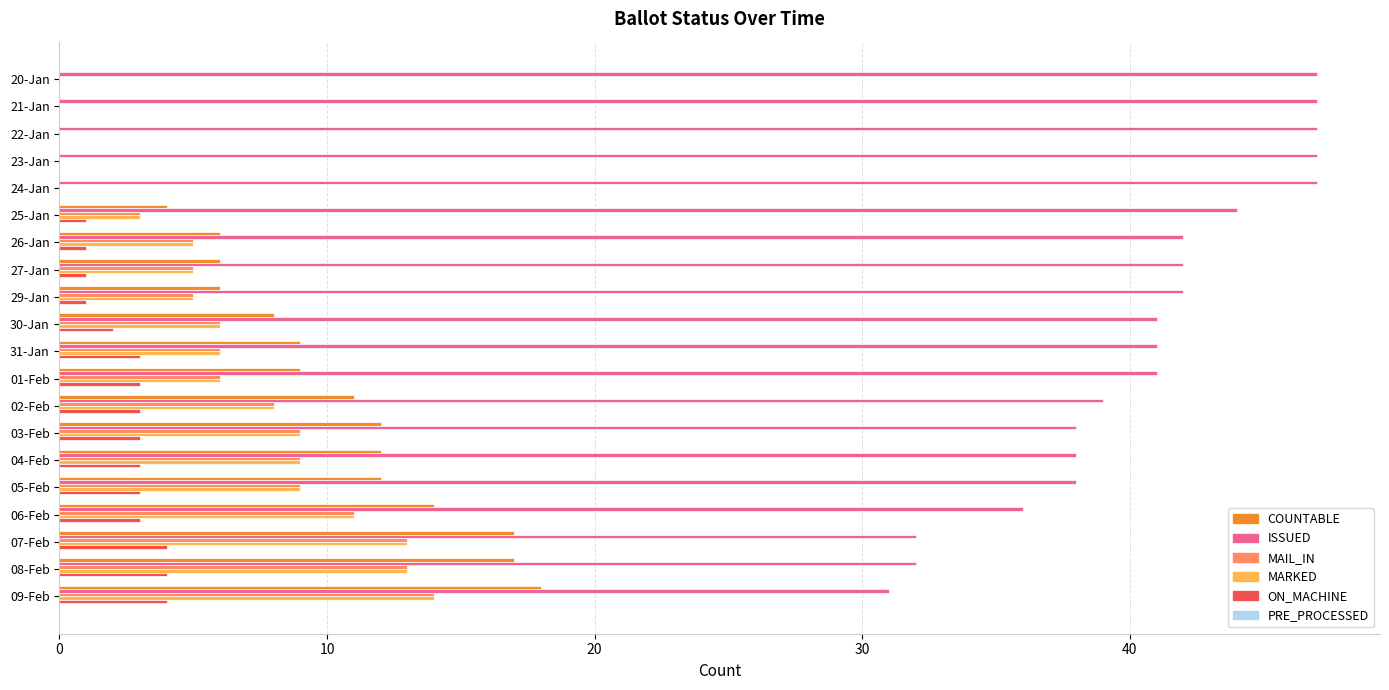

Which series has the largest total across all categories?

ISSUED